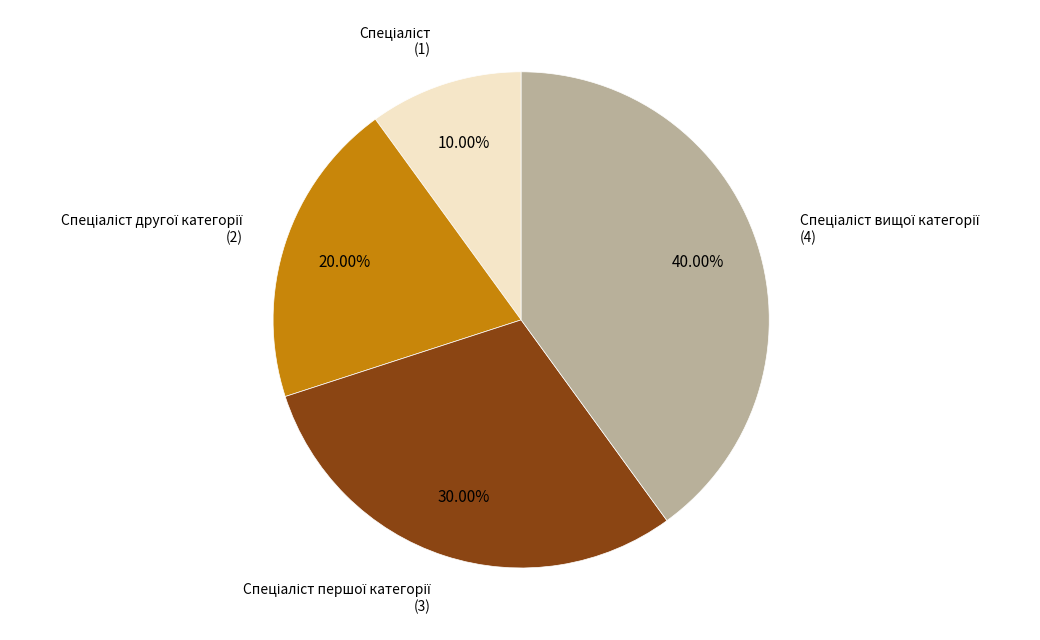

Does any single category account for the majority?

No